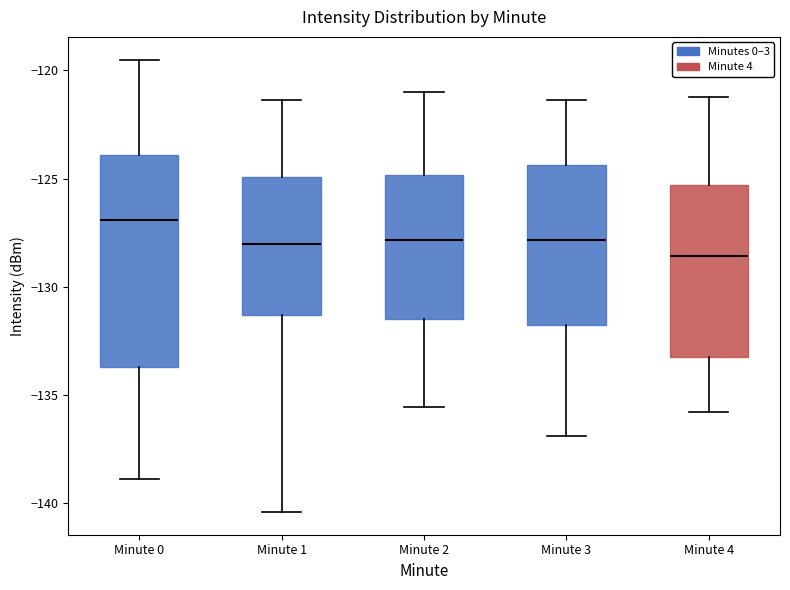

Which box has the lowest median line?

Minute 4